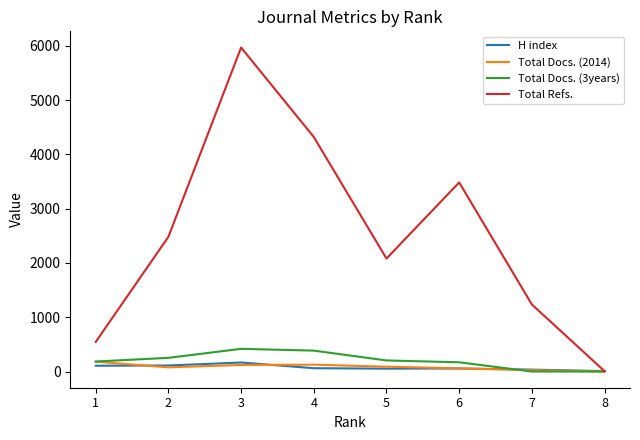

True or false: Total Refs. has a value of 3210 at 5.

False